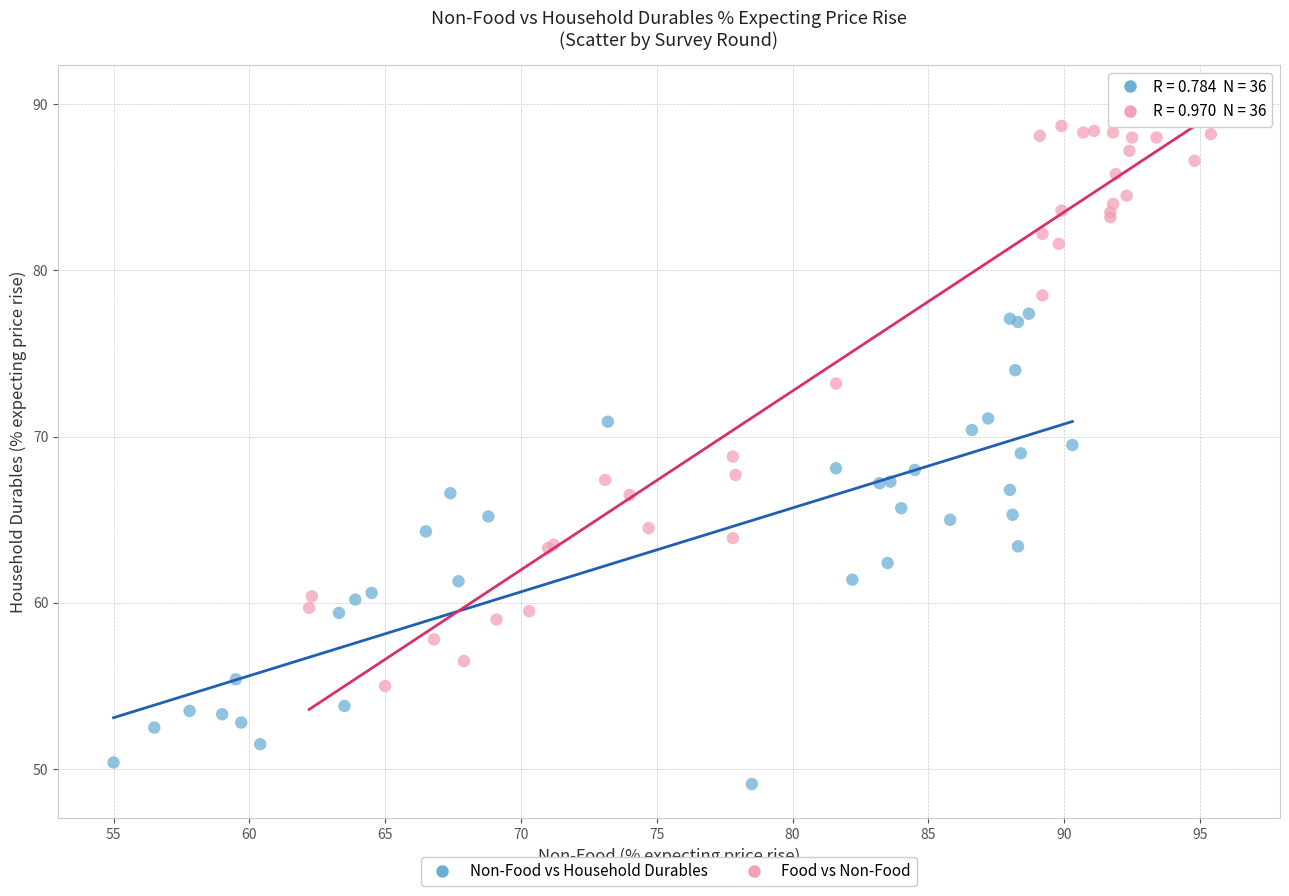

Which series reaches the maximum Y coordinate?

Food vs Non-Food